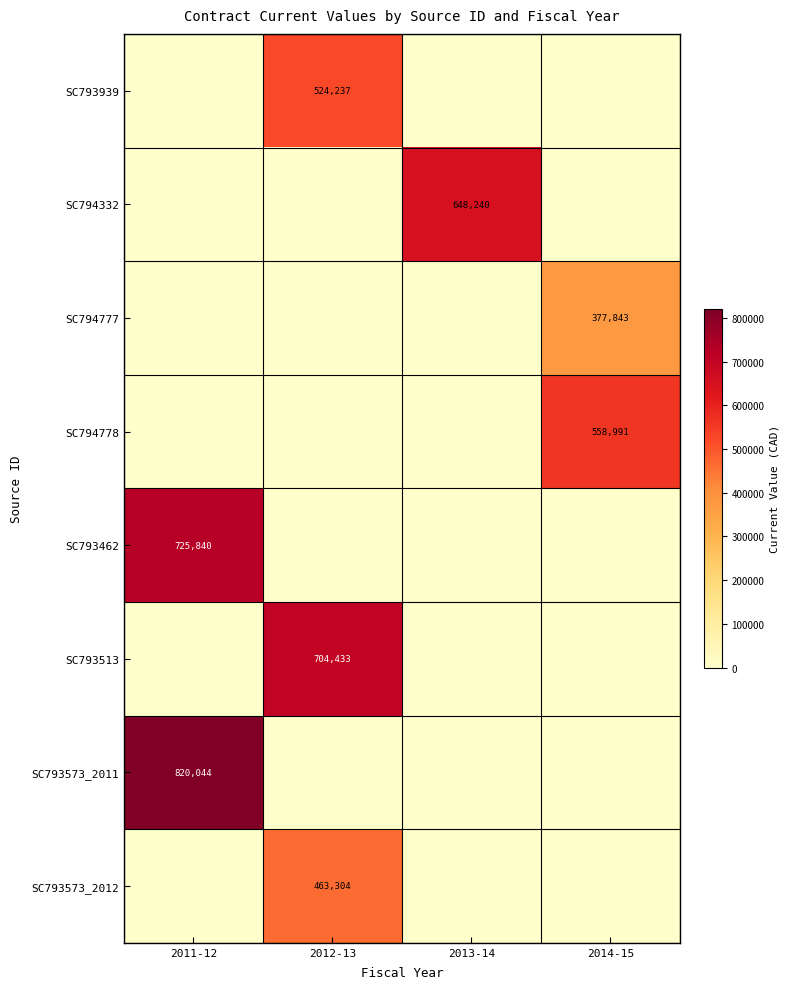

True or false: SC794777 has a value of 228474 at 2014-15.

False